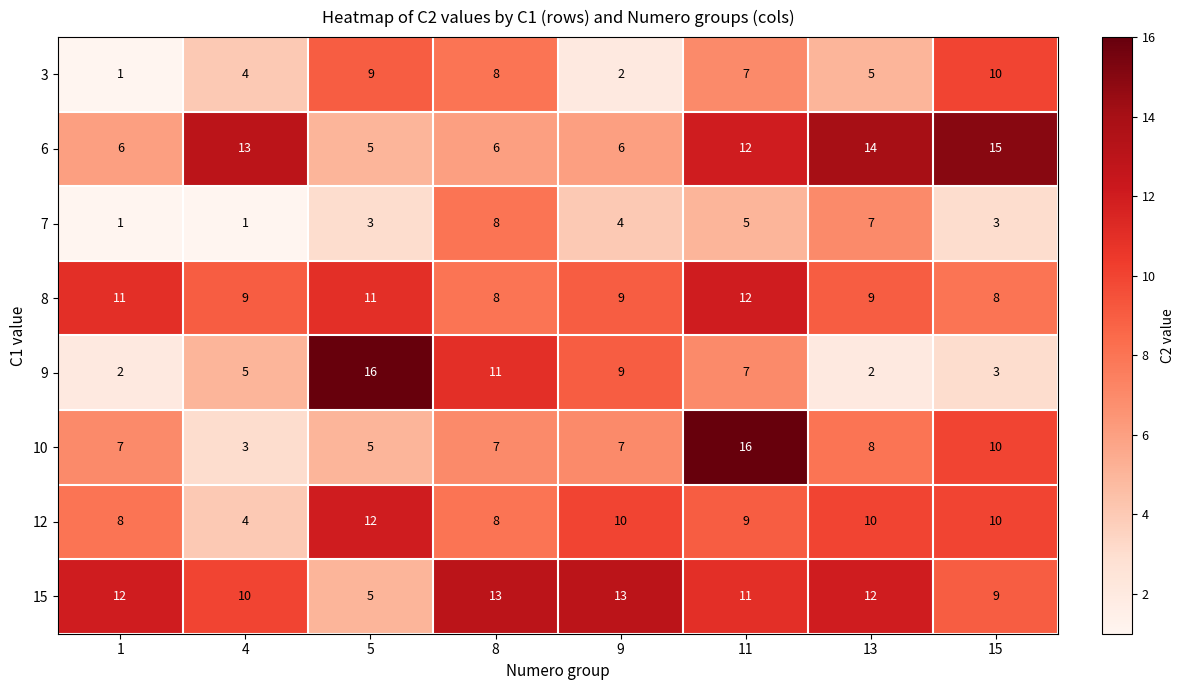

What is the total value across all series at 8?

69